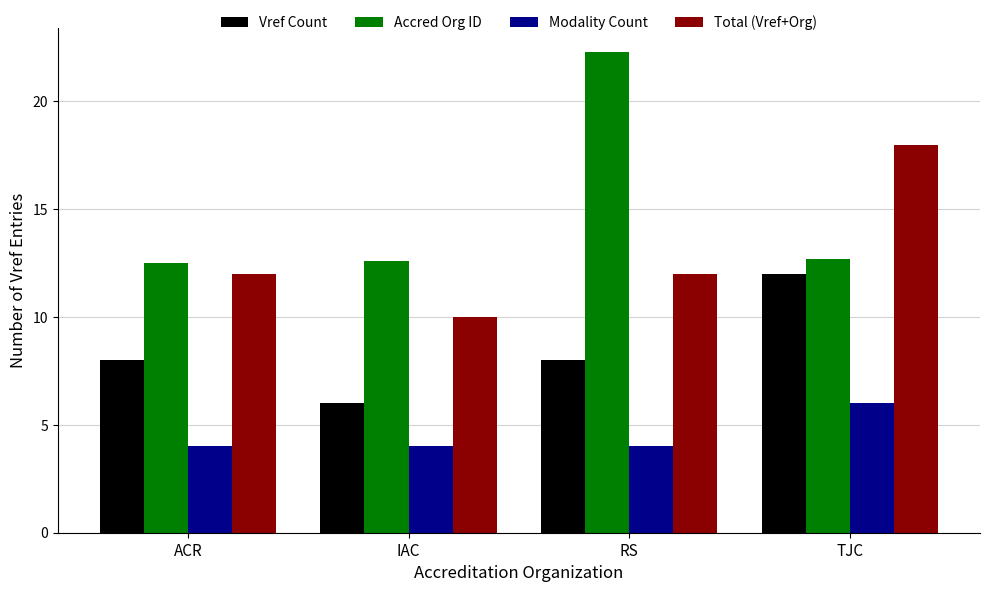

What is the difference between the highest and lowest values at ACR?

8.5